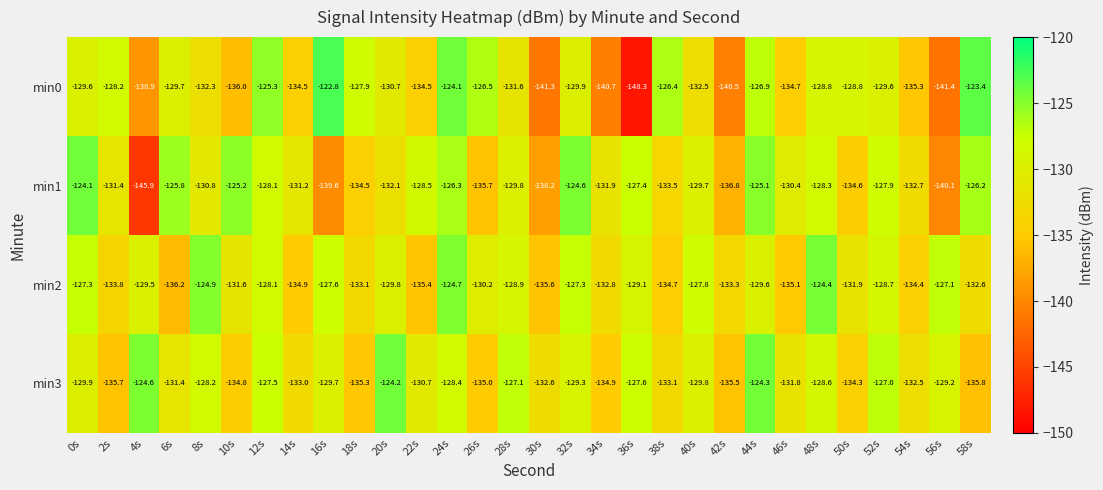

What is the total value across all series at 20s?

-516.8